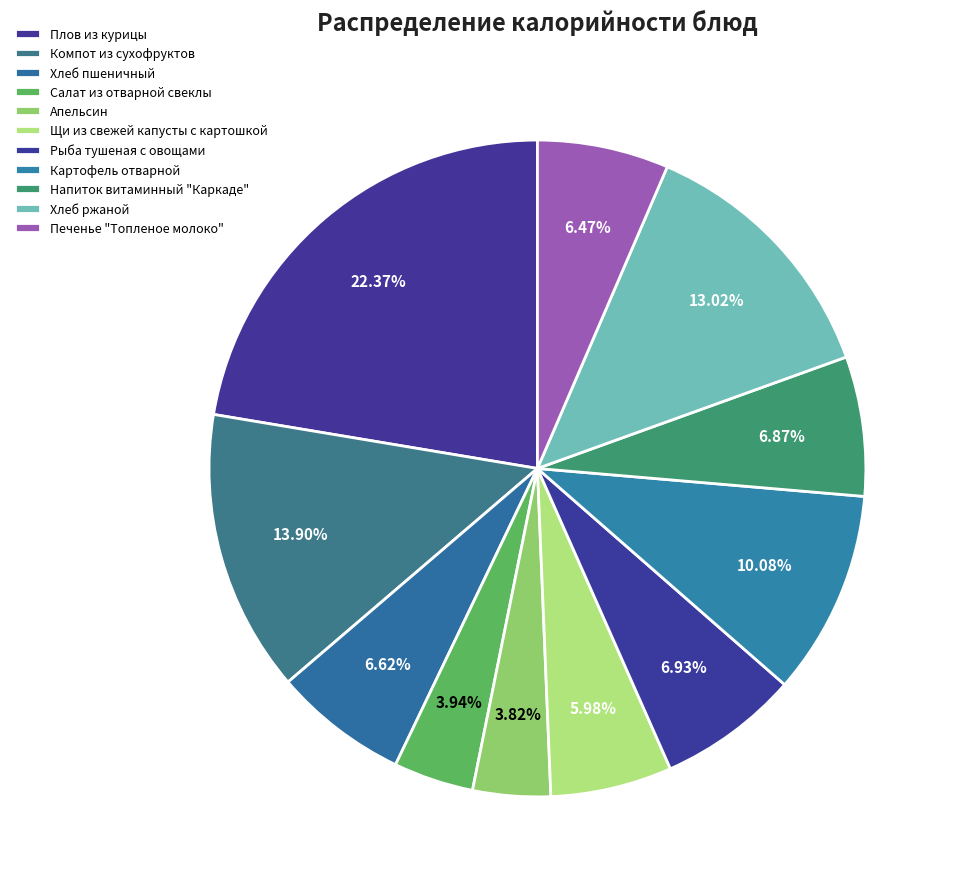

How many slices are in this pie chart?

11